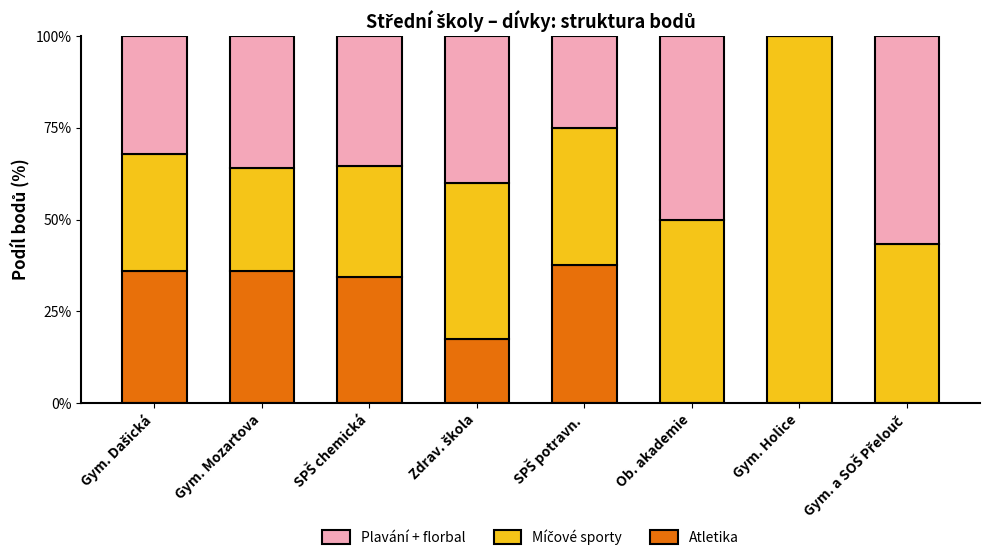

What is the total value across all series at Ob. akademie?

100.0